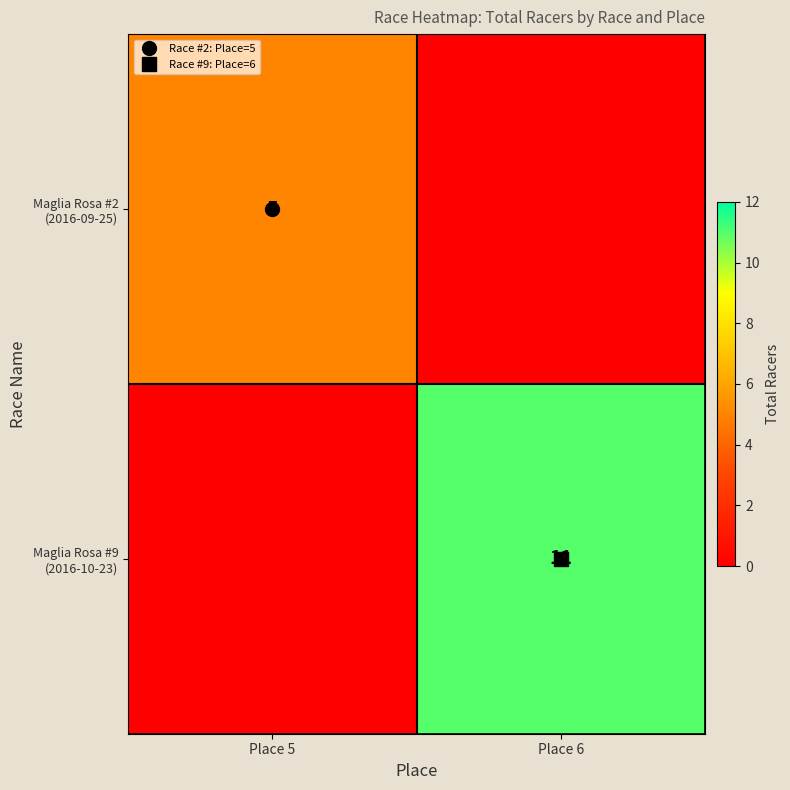

Count the Maglia Rosa #9 (2016-10-23) values in the range 0 to 11.

2